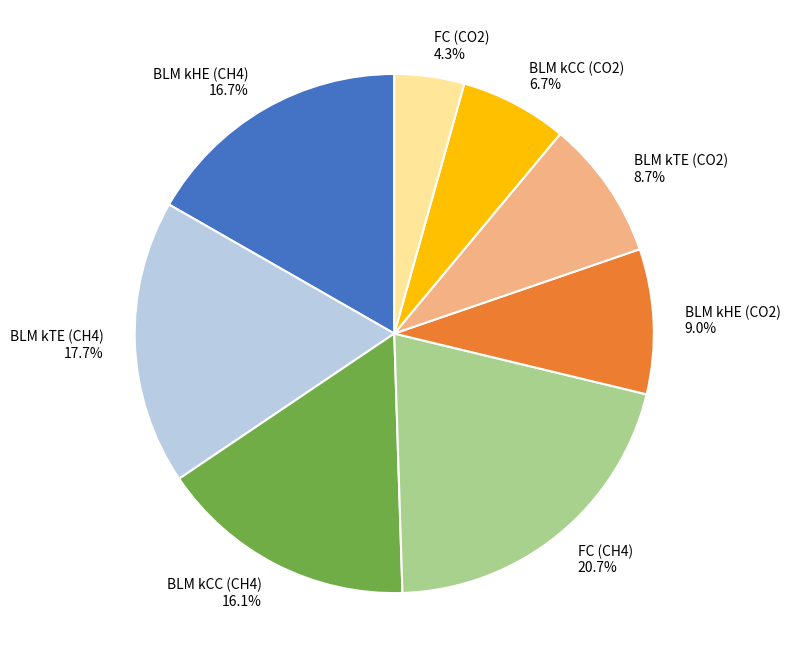

To the nearest percent, what is the combined percentage of BLM kHE (CO2) and BLM kTE (CH4)?

27%